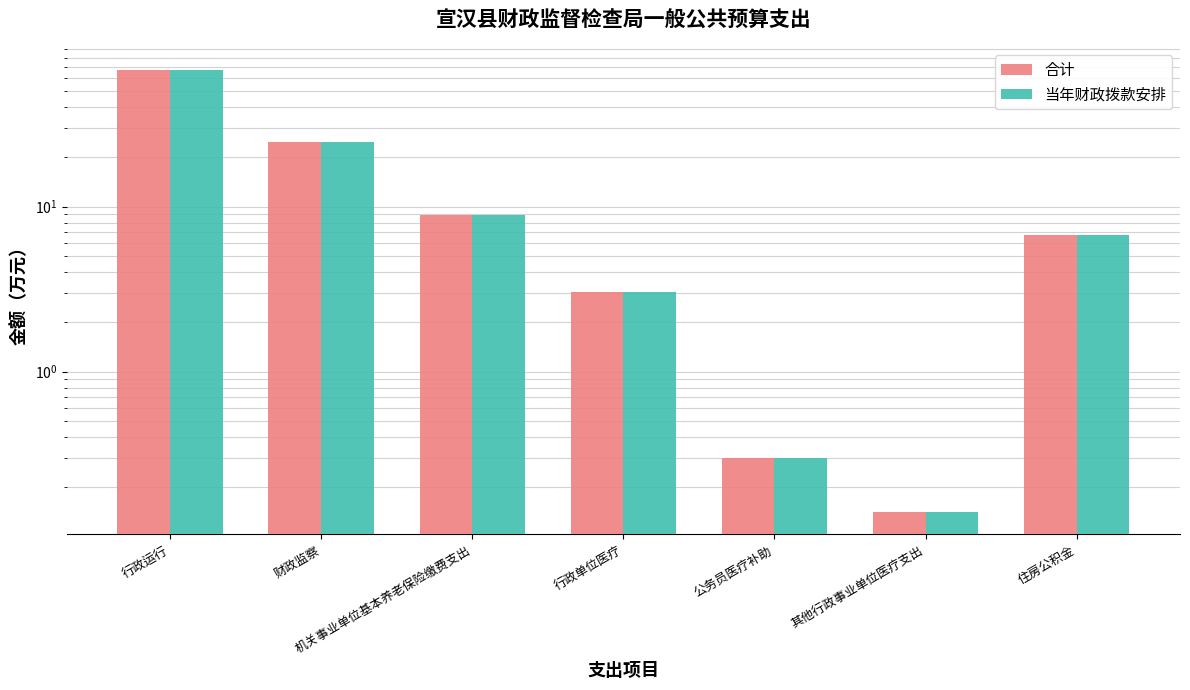

Are the bars grouped side by side (vs. stacked)?

Yes